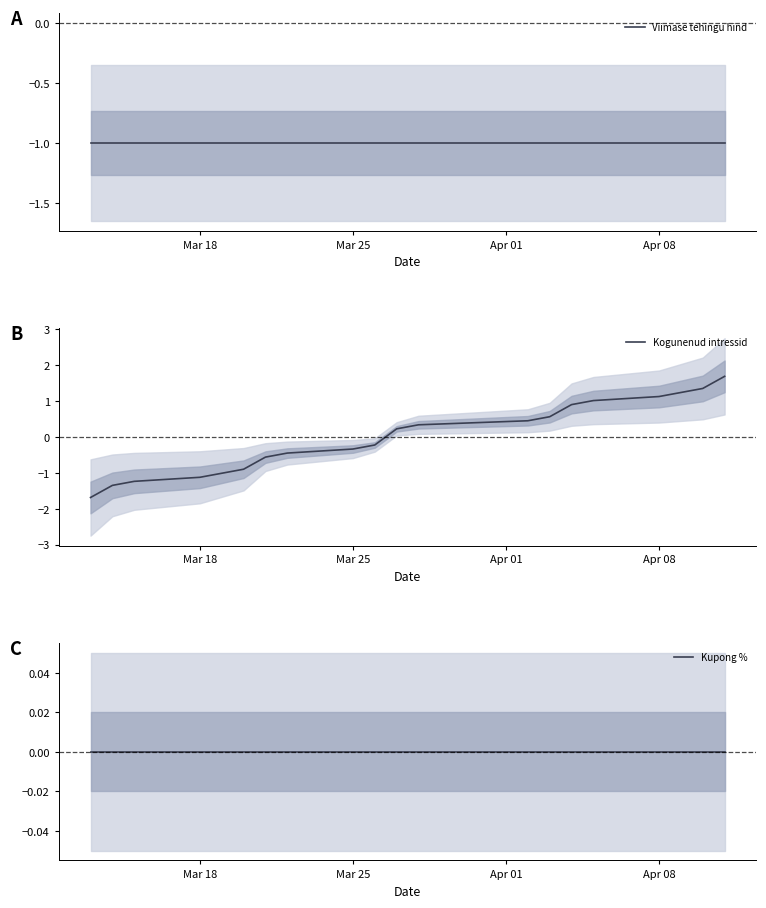

The value of Kogunenud intressid at Apr 08 is 1.1. True or false?

True